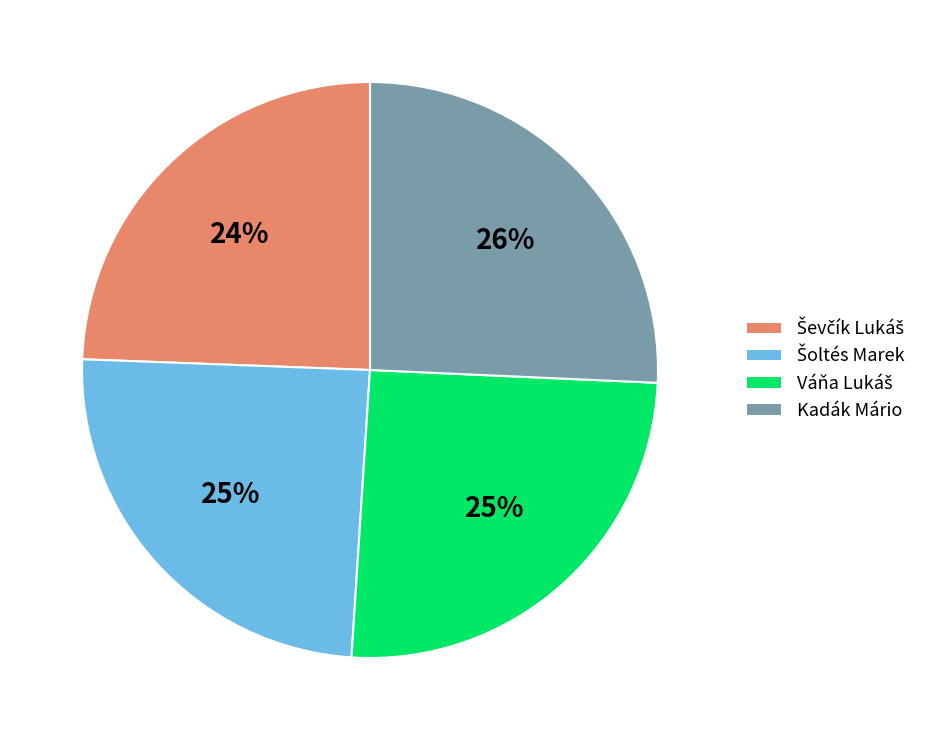

Does Kadák Mário represent more than half of the total?

No